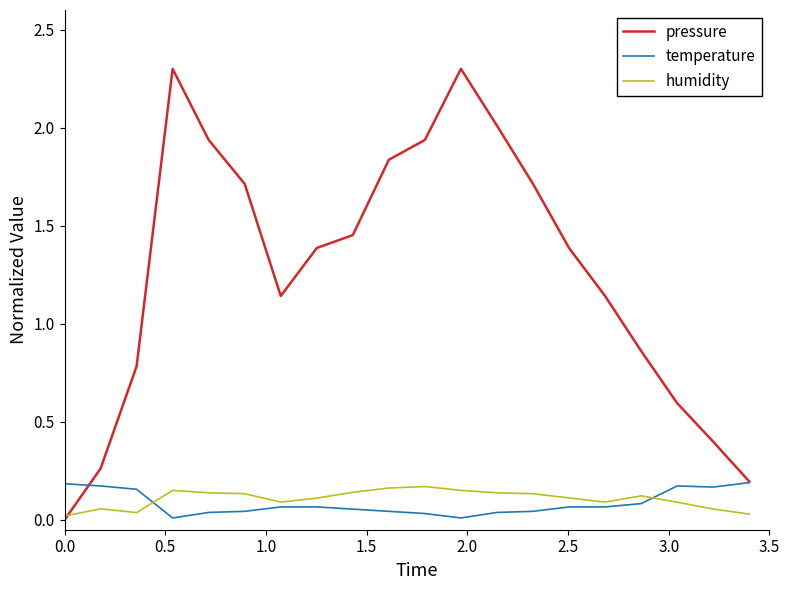

Which series has the largest total across all categories?

pressure